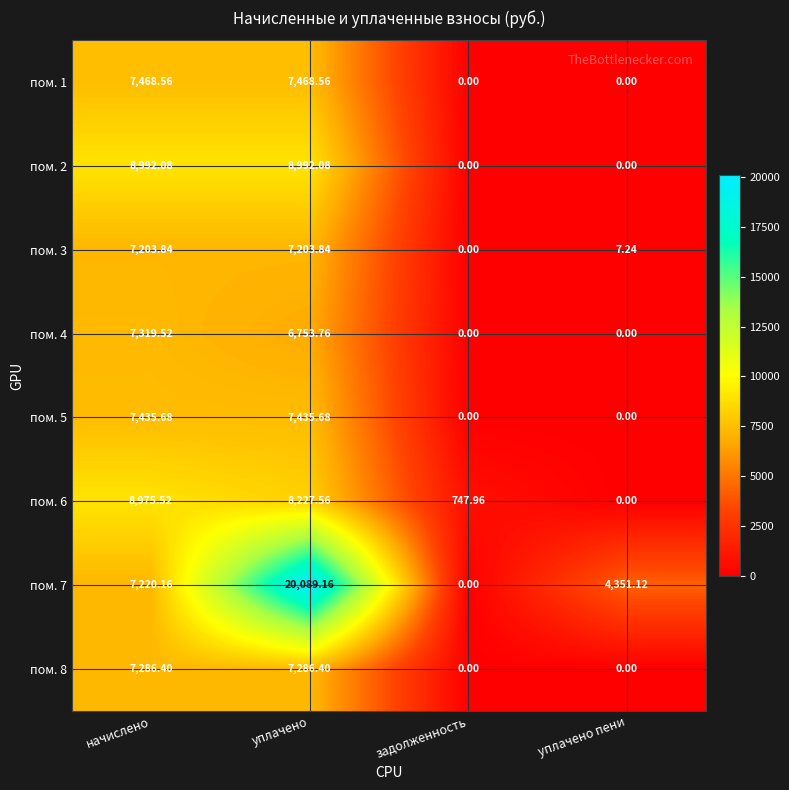

Where does the пом. 2 series first go above 8992?

начислено